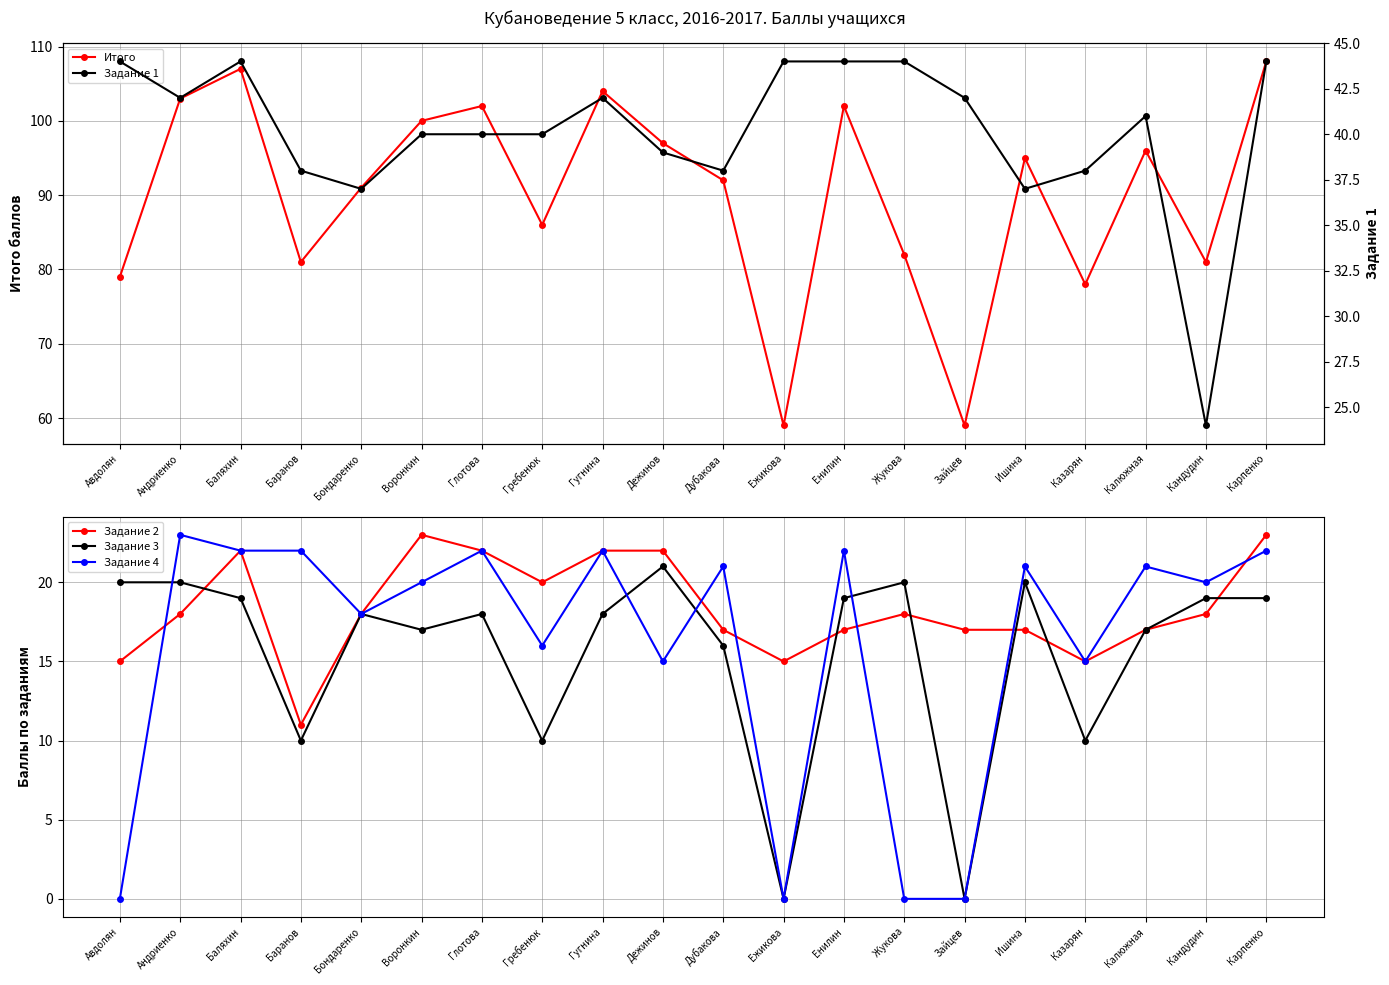

Which category has the lowest value across all series?

Ежикова